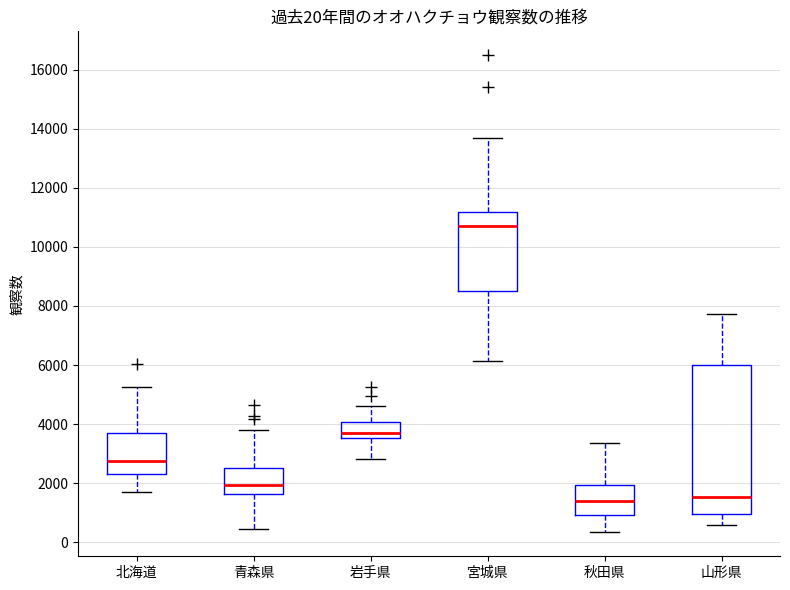

Which box is the tallest, from its lower edge to its upper edge?

山形県